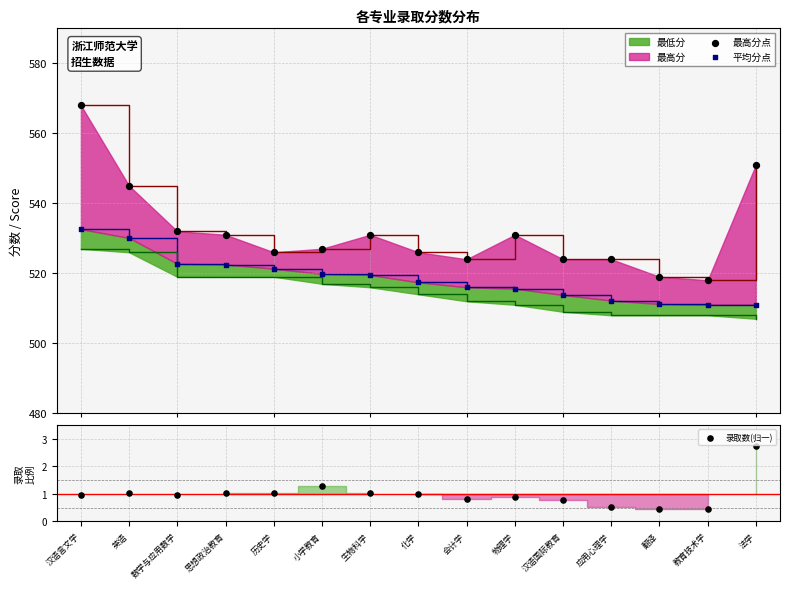

Which series has the largest total across all categories?

最高分点